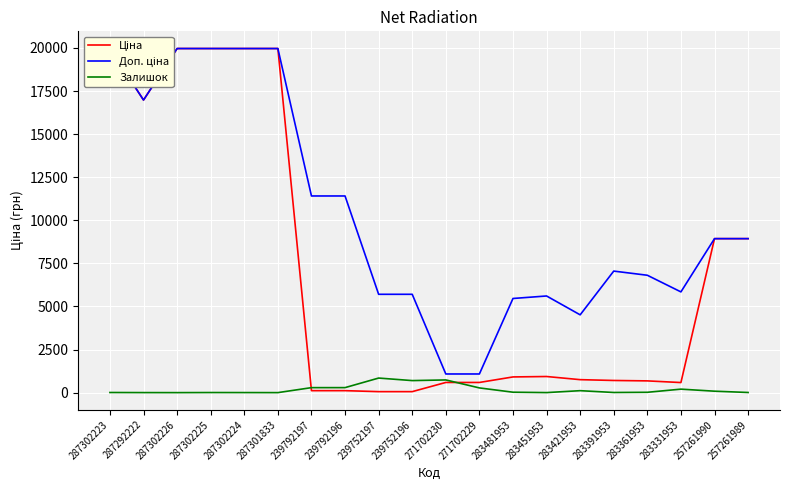

Is it true that Ціна equals 114.1 at 239792197?

True